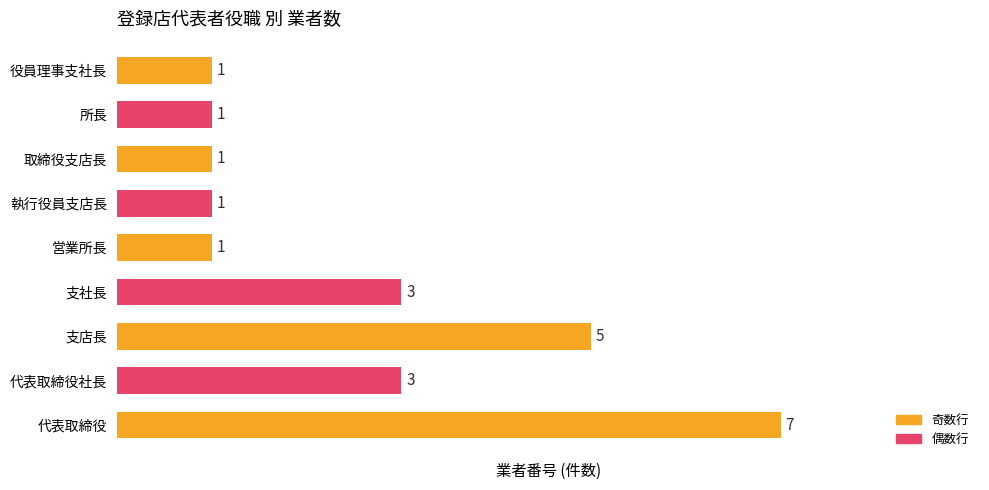

Which category has the highest value across all series?

代表取締役